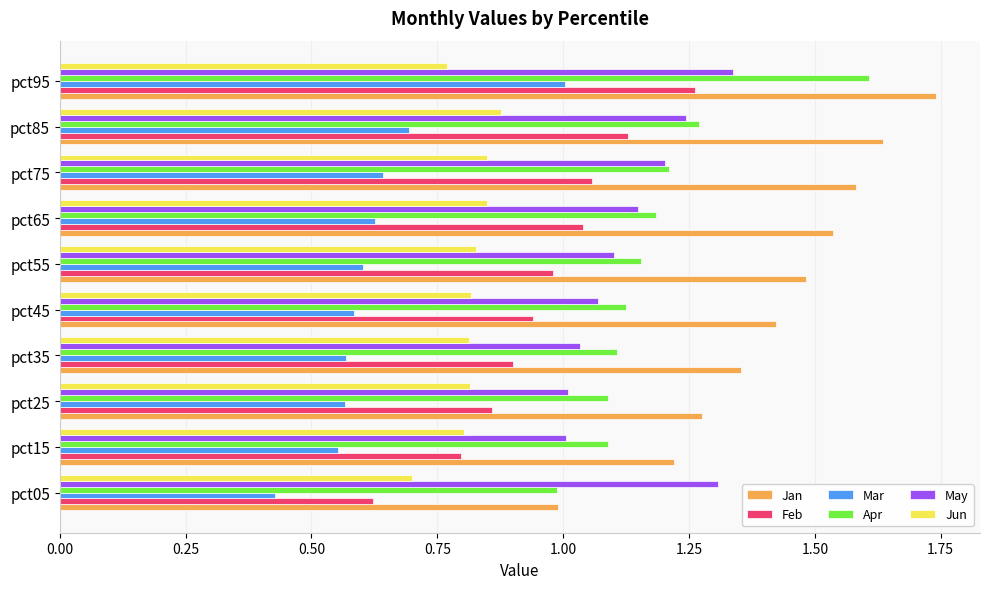

Which series has the widest spread of values?

Jan